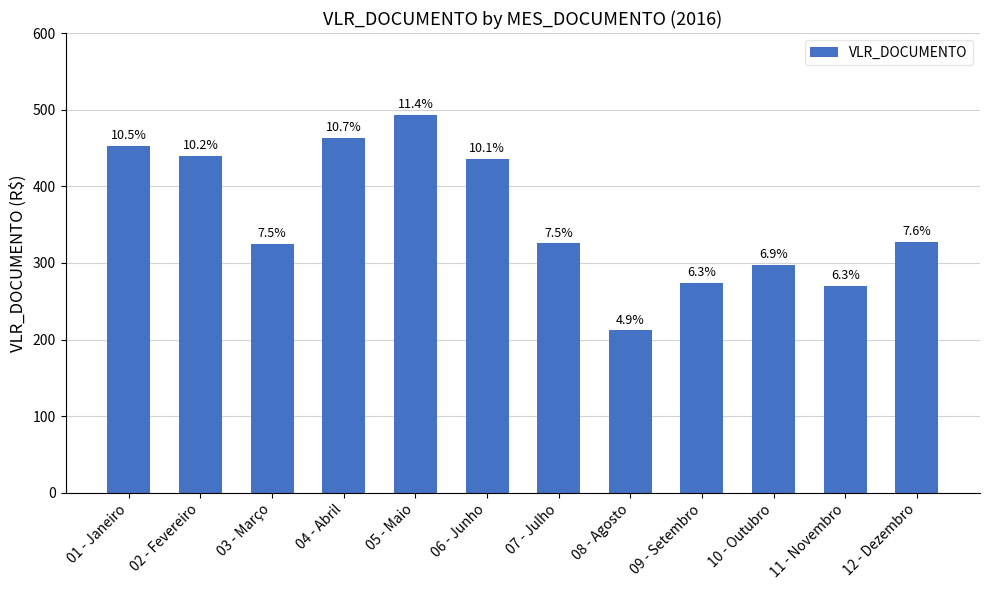

What is the ratio of the value at 04 - Abril to the value at 02 - Fevereiro?

1.1